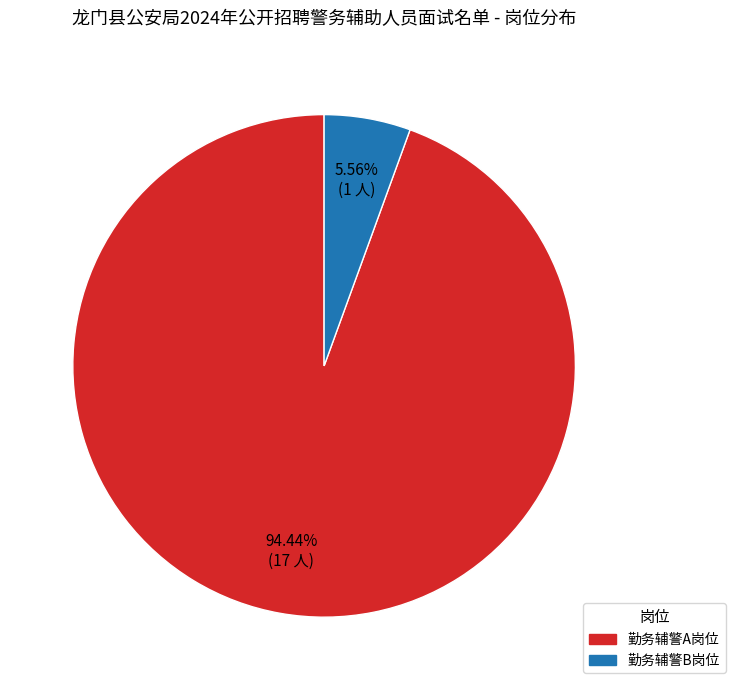

What is the majority slice?

勤务辅警A岗位